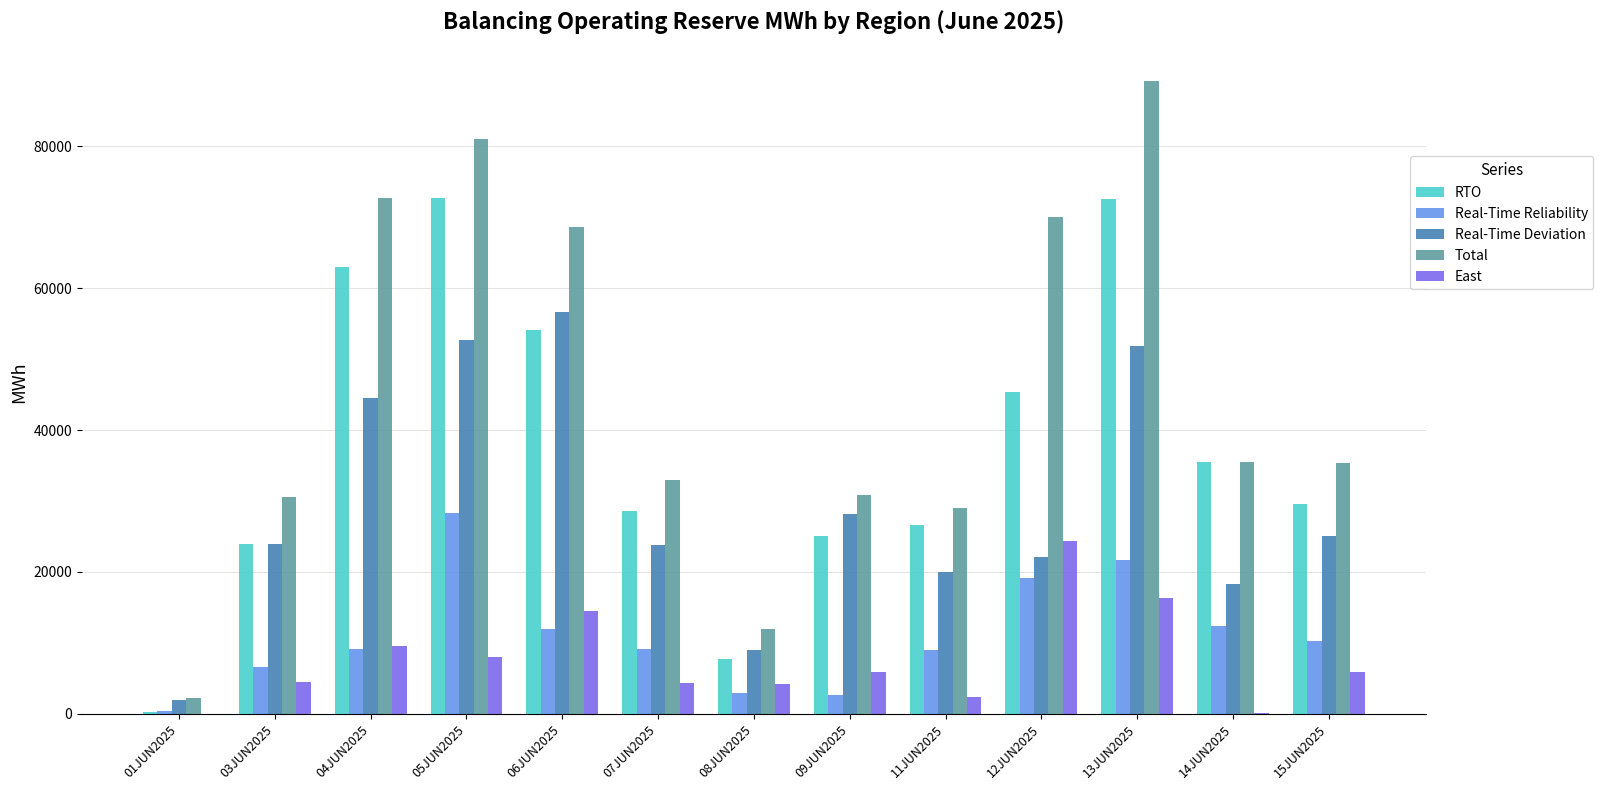

Is it true that East equals 8475.9 at 12JUN2025?

False